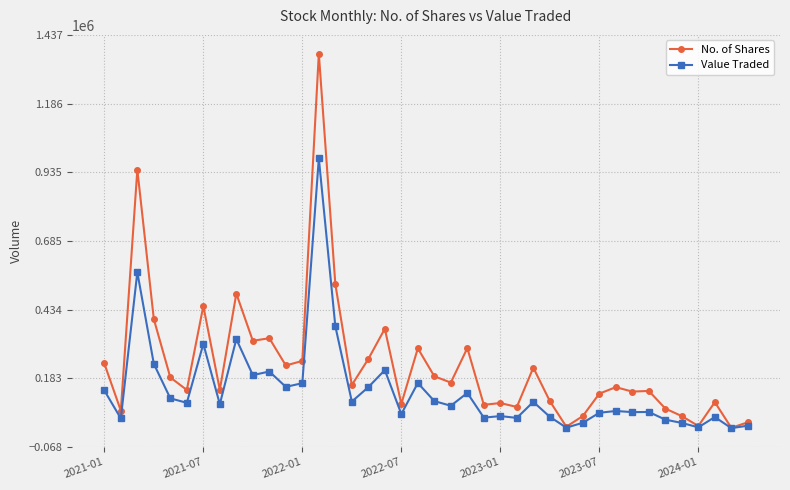

Which series has the largest total across all categories?

No. of Shares